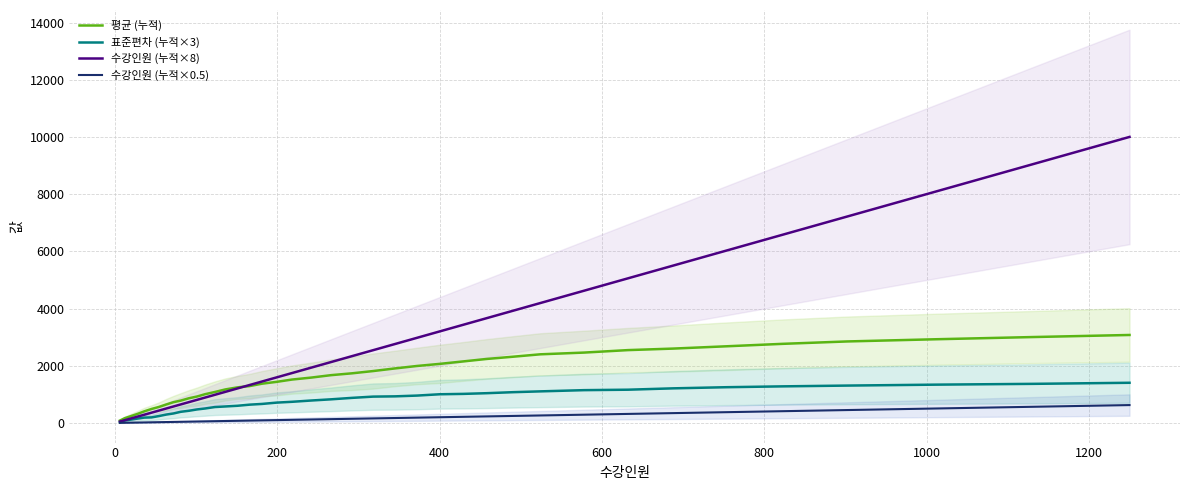

True or false: 수강인원 (누적×0.5) has more than 1 interior local peaks.

False